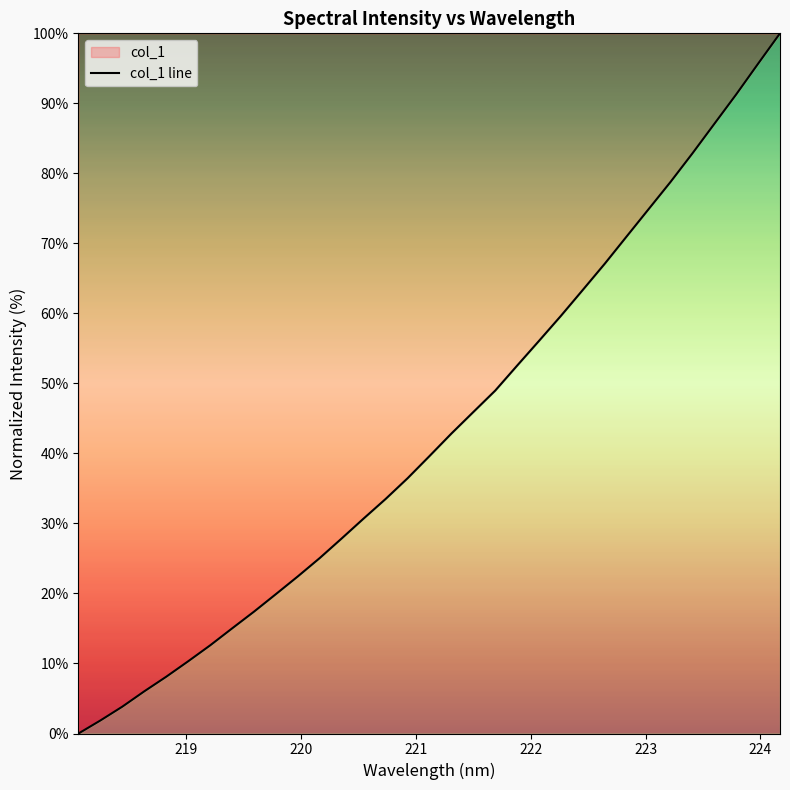

What is the greatest value displayed?

100.0